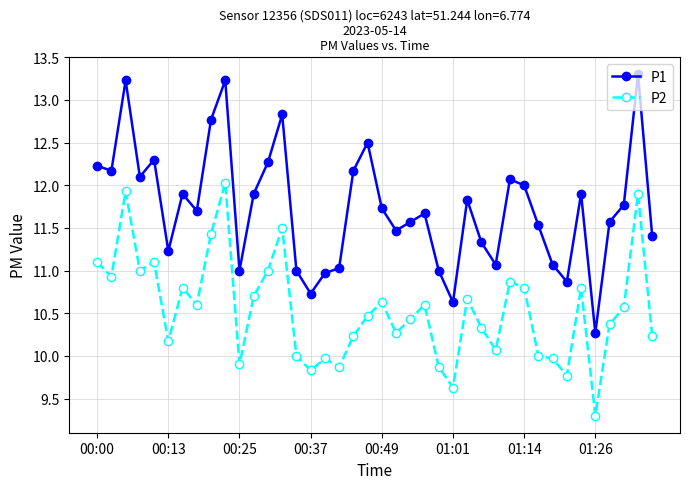

How many lines are shown in the chart?

2